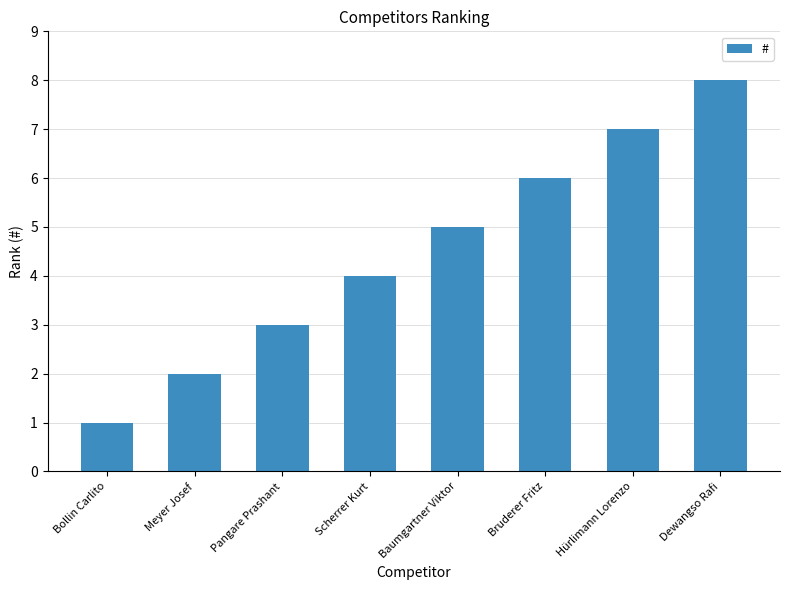

What is the approximate value at Bruderer Fritz?

6